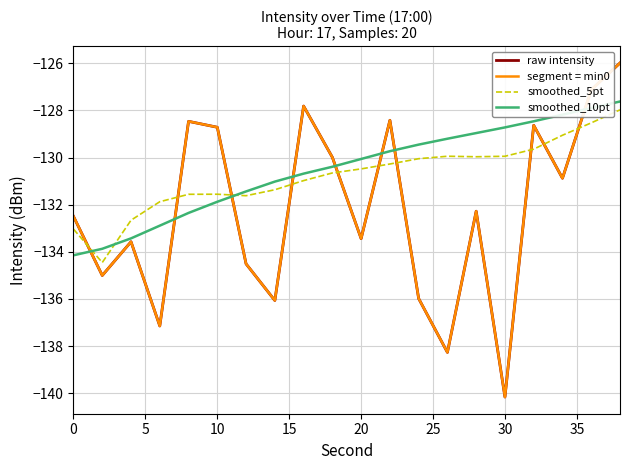

Does the chart have visible grid lines?

Yes